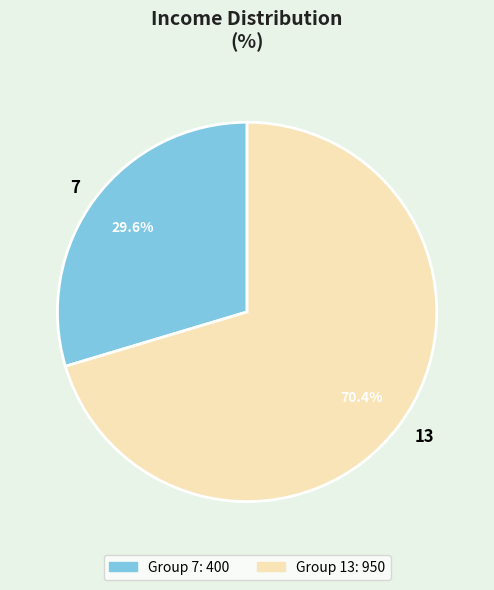

Rank the categories by value from highest to lowest.

13, 7